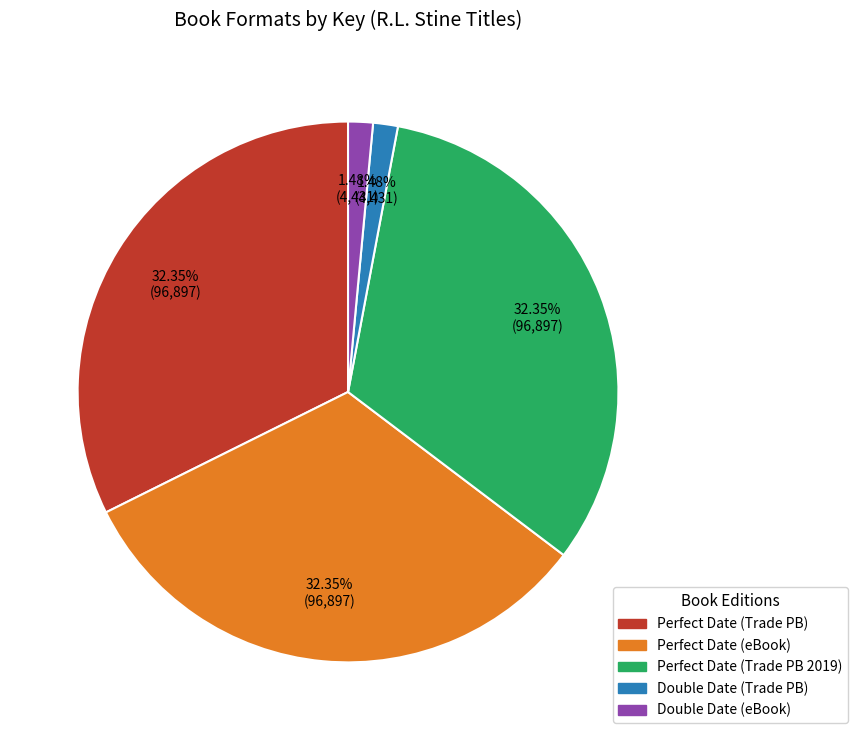

Does any single category account for the majority?

No